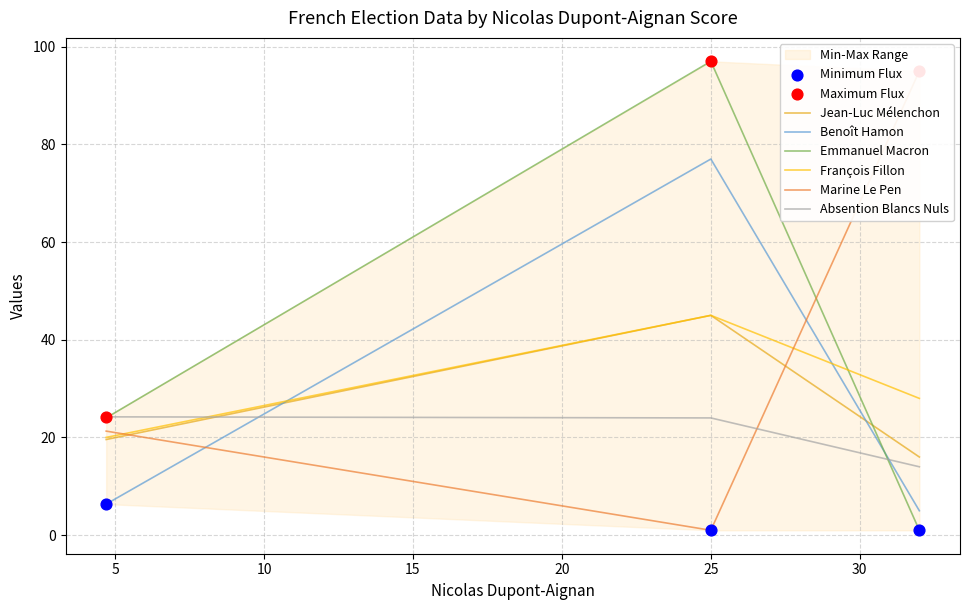

Which series has the widest spread of Y values?

Emmanuel Macron